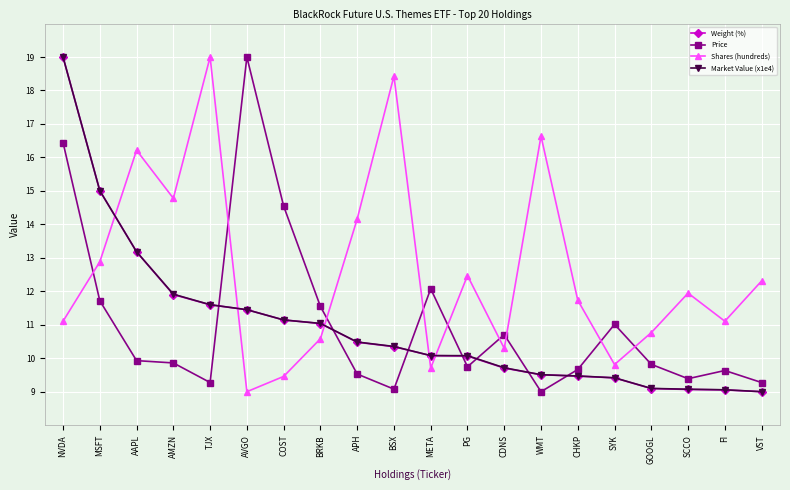

At which label does Shares (hundreds) first exceed 11?

NVDA